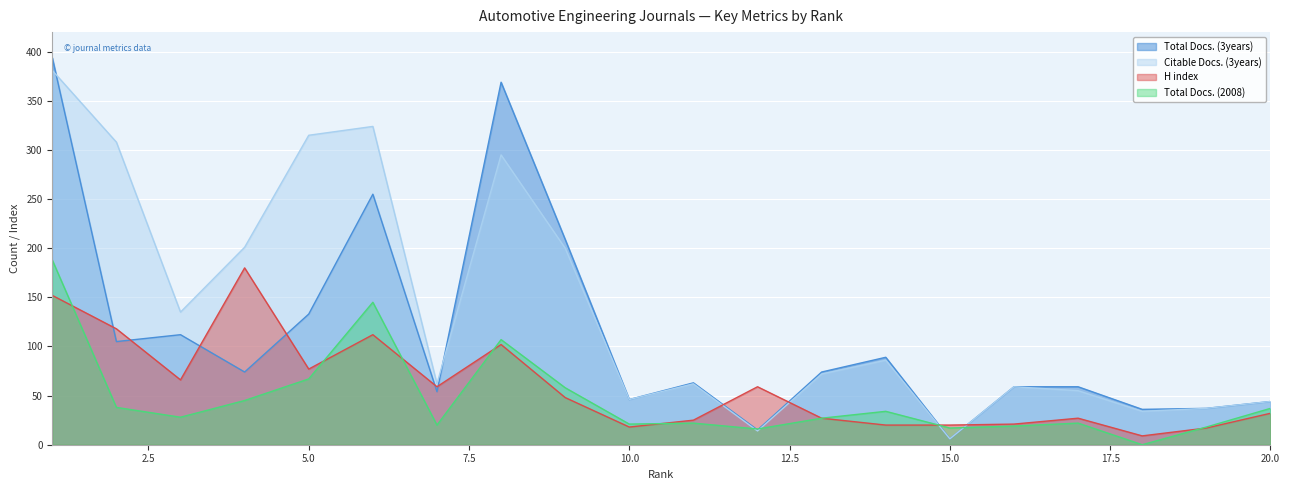

After their last crossing, which series has the higher values: Total Docs. (3years) or Total Docs. (2008)?

Total Docs. (3years)